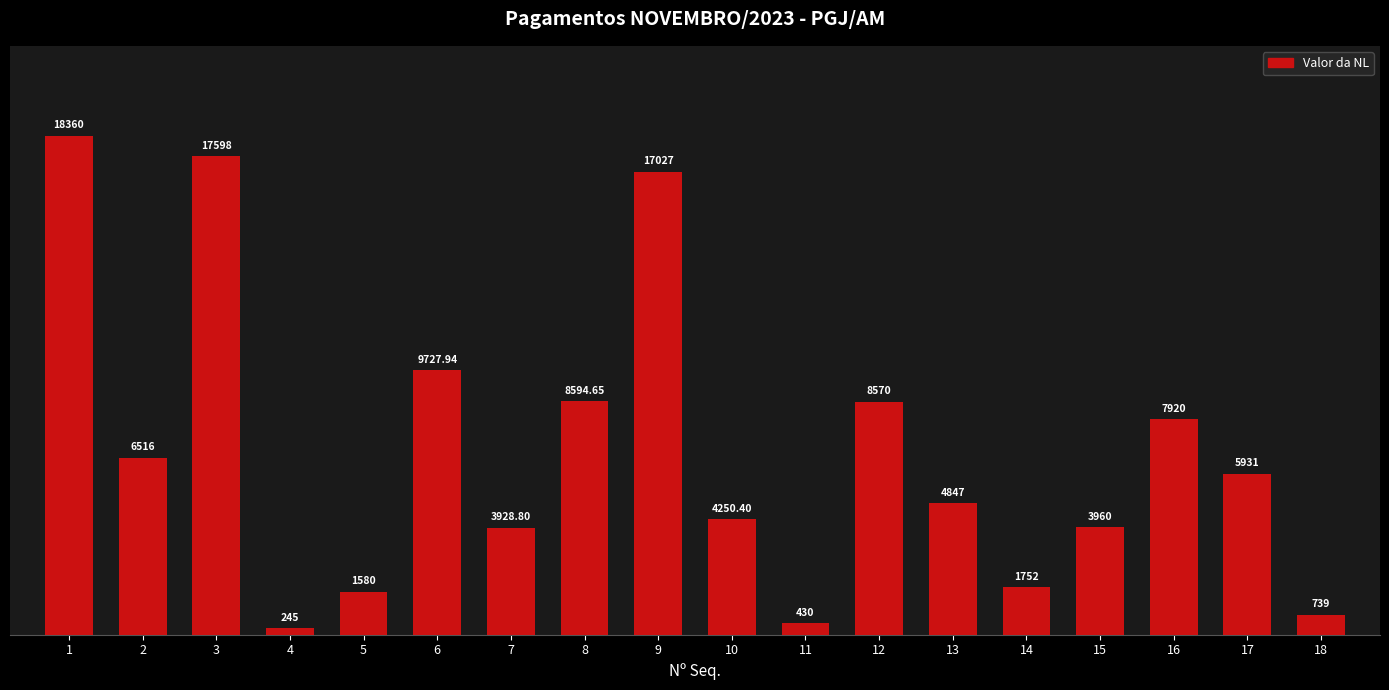

What is the ratio of the value at 15 to the value at 12?

0.5